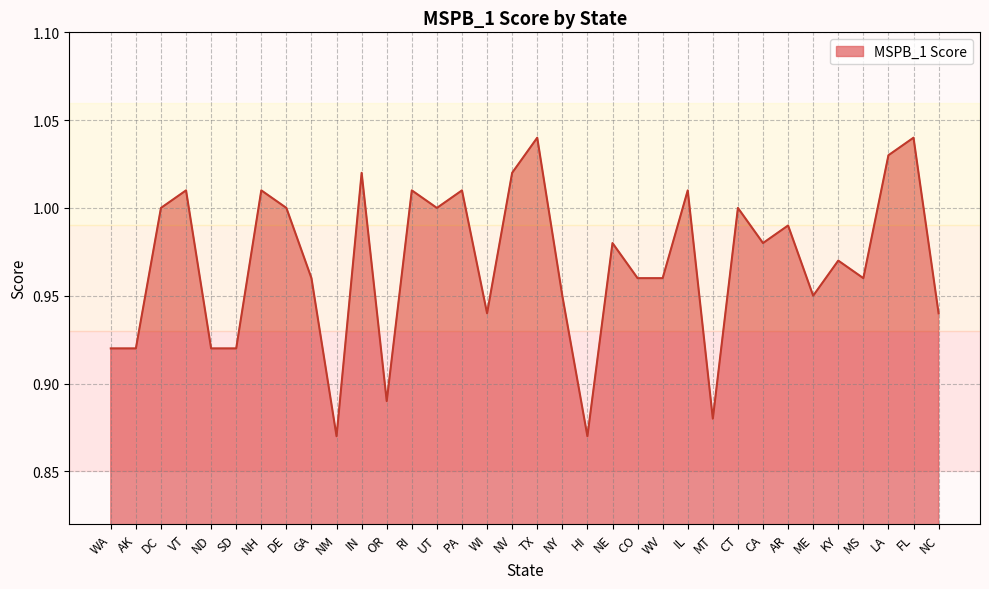

What is the sum of all values?

32.9